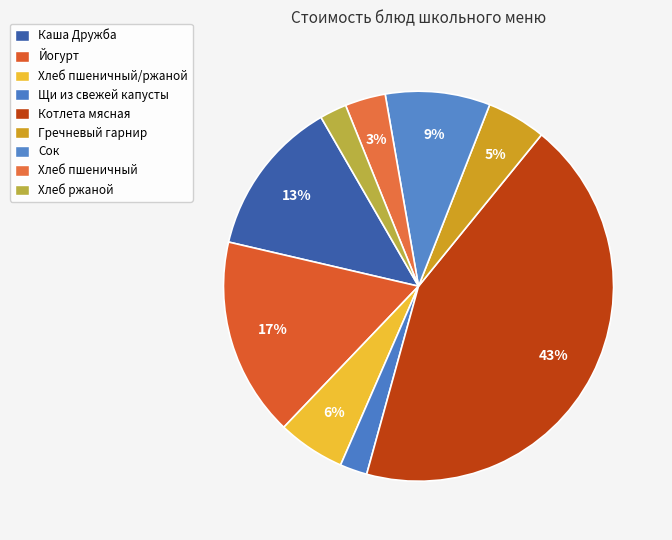

Is the sum of Котлета мясная and Щи из свежей капусты greater than half?

No